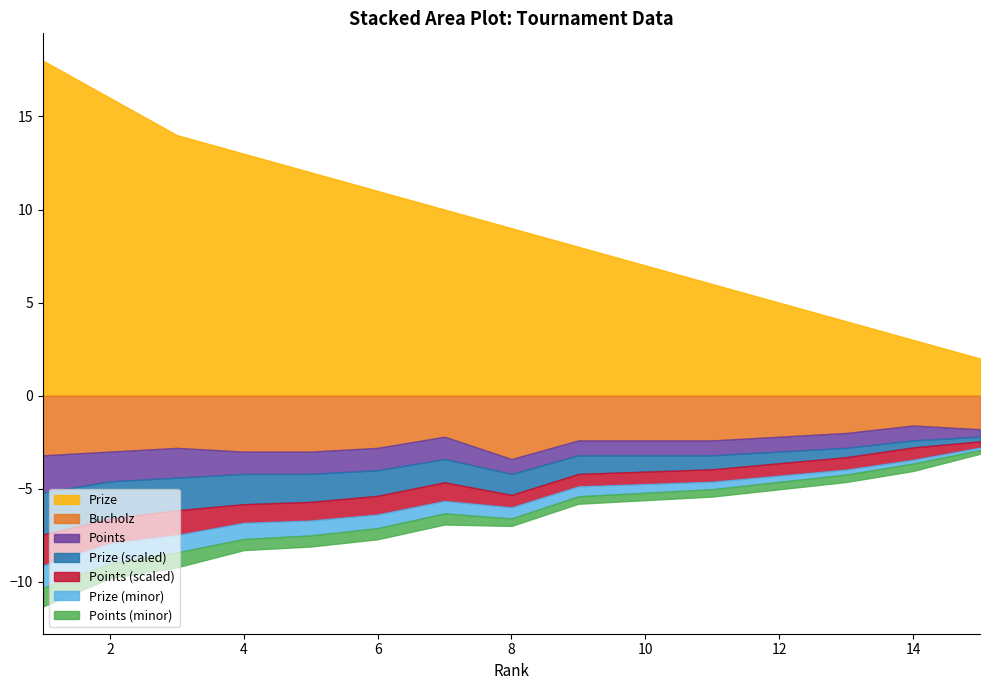

Between 11 and 13, which is larger?

11